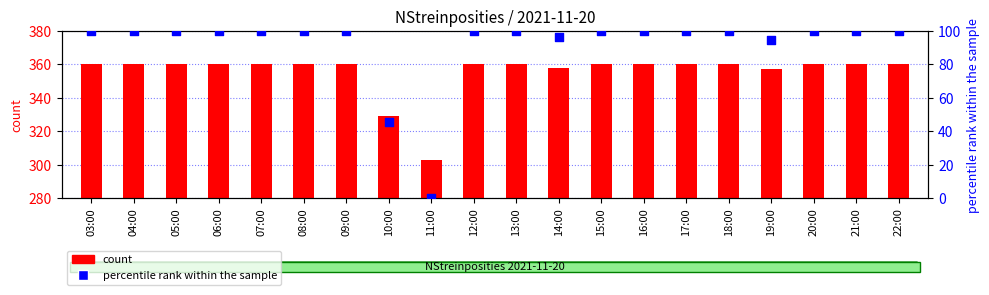

What is the total value across all series at 22:00?

460.0